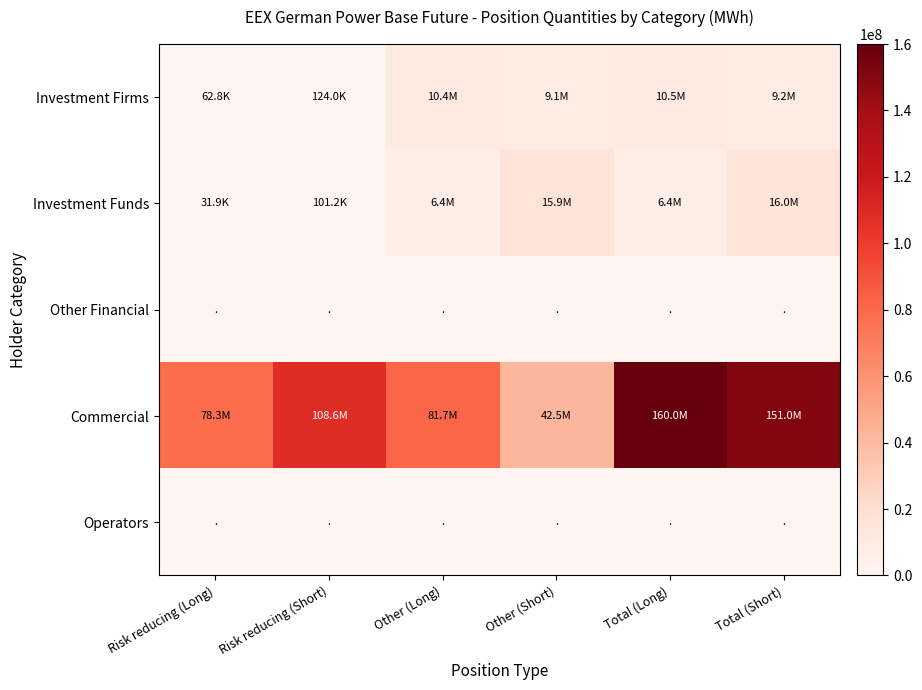

Reading right to left, transcribe all the data shown in this chart.

Investment Firms: Total (Short)=9208154.2	Total (Long)=10468018.5	Other (Short)=9084115.2	Other (Long)=10405252.5	Risk reducing (Short)=124039.0	Risk reducing (Long)=62766.0
Investment Funds: Total (Short)=16008309.4	Total (Long)=6396075.6	Other (Short)=15907074.0	Other (Long)=6364135.4	Risk reducing (Short)=101235.5	Risk reducing (Long)=31940.2
Other Financial: Total (Short)=0.0	Total (Long)=0.0	Other (Short)=0.0	Other (Long)=0.0	Risk reducing (Short)=0.0	Risk reducing (Long)=0.0
Commercial: Total (Short)=151038142.2	Total (Long)=160001756.6	Other (Short)=42477049.3	Other (Long)=81683315.6	Risk reducing (Short)=108561092.9	Risk reducing (Long)=78318441.0
Operators: Total (Short)=0.0	Total (Long)=0.0	Other (Short)=0.0	Other (Long)=0.0	Risk reducing (Short)=0.0	Risk reducing (Long)=0.0